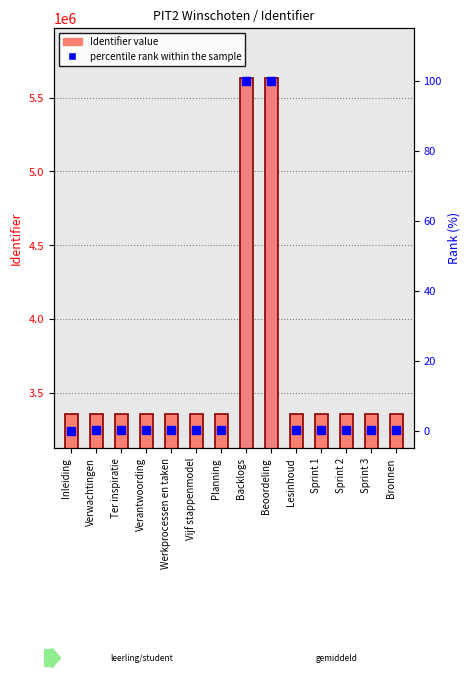

True or false: percentile rank within the sample has a value of 0.0 at Werkprocessen en taken.

True